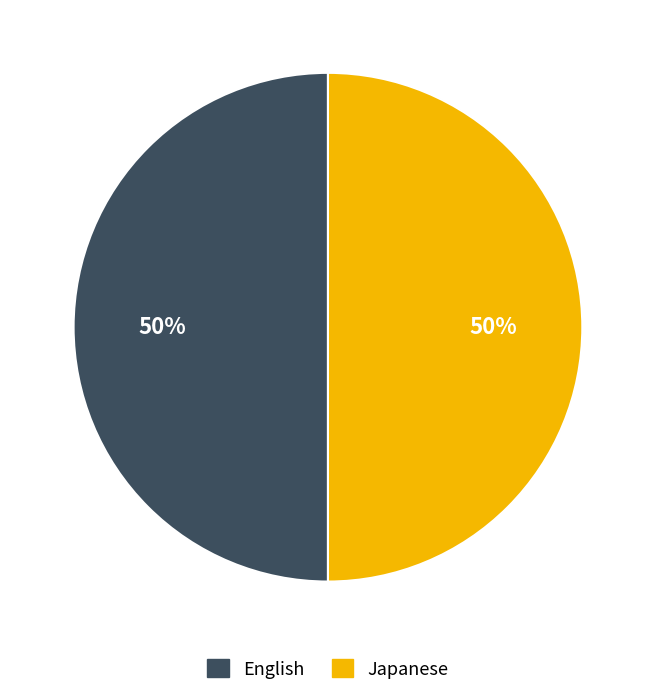

To the nearest percent, what is the average slice percentage?

50%